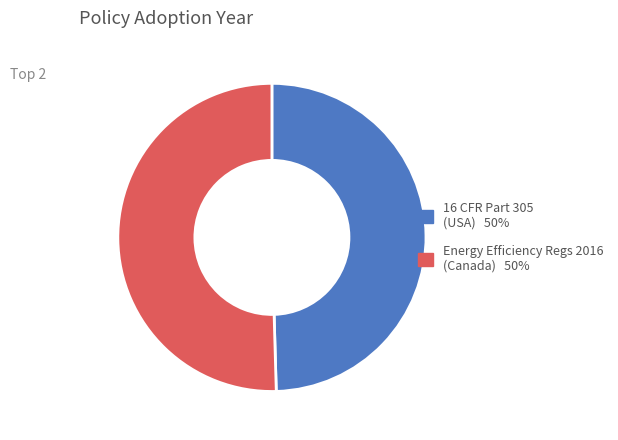

Is there any slice that represents more than half of the pie?

Yes